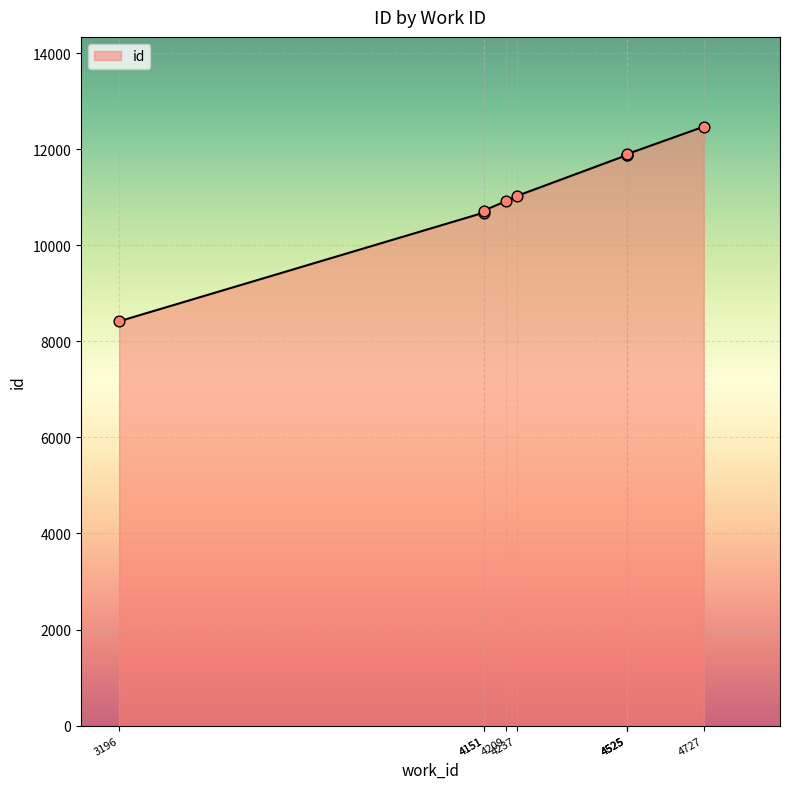

Which has a higher value, 4525 or 4151?

4525